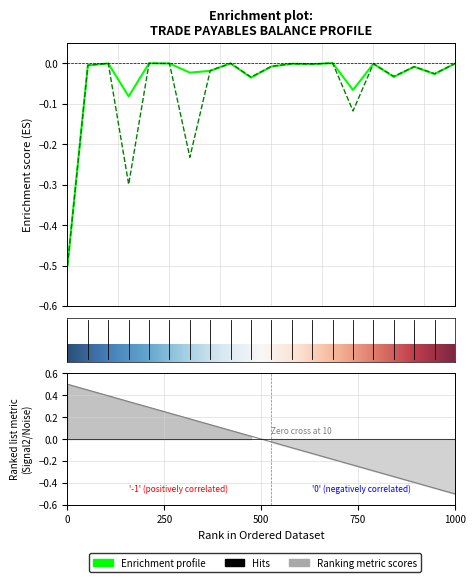

Is it true that Closing Balance equals -0.0 at RIAZ HUSSAIN?

False